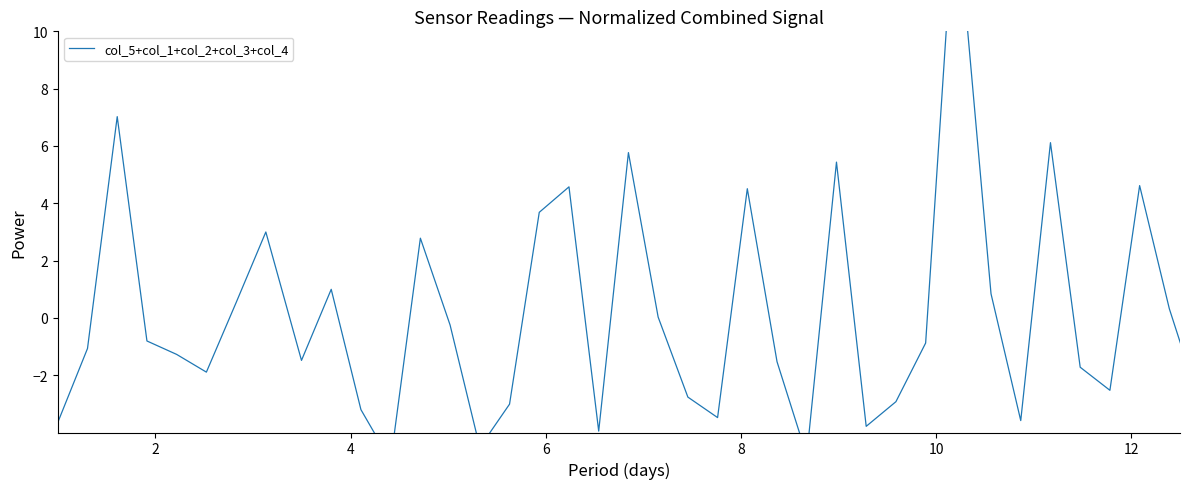

What is the value of the 34th point from the left?

6.1